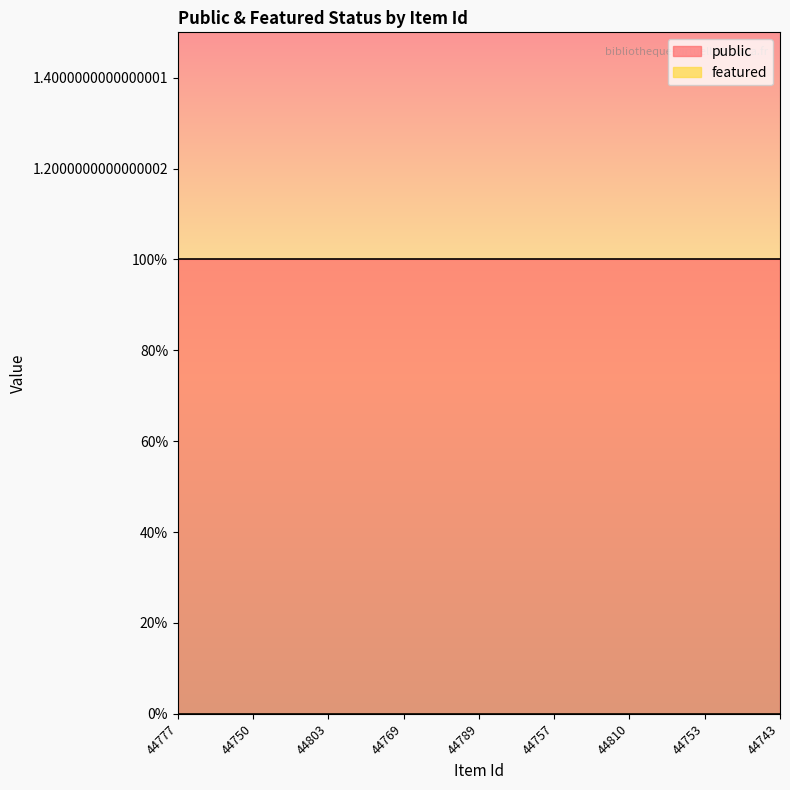

What is the value of the public point at the 3rd from the left?

1